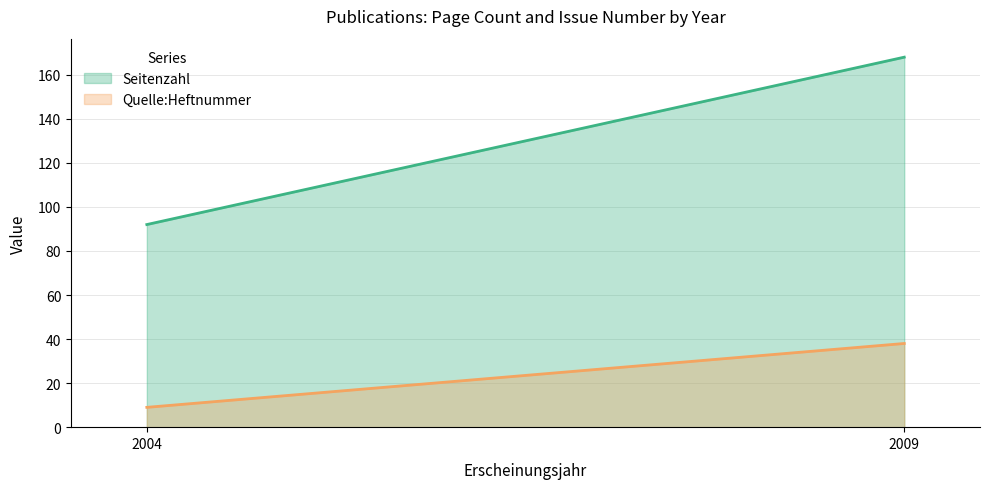

Where is Seitenzahl nearest to the value 84?

2004